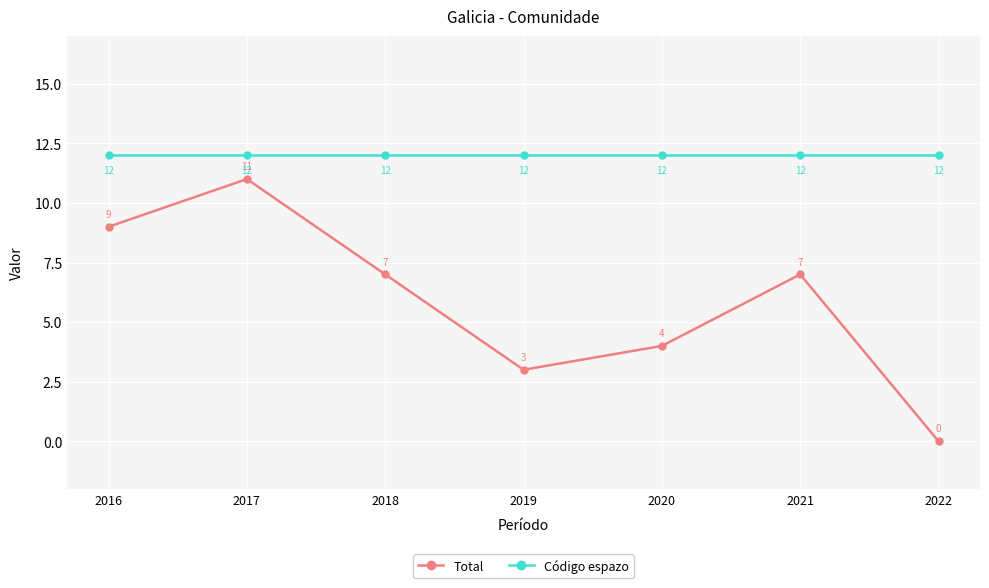

At which label is Total closest to 5?

2020